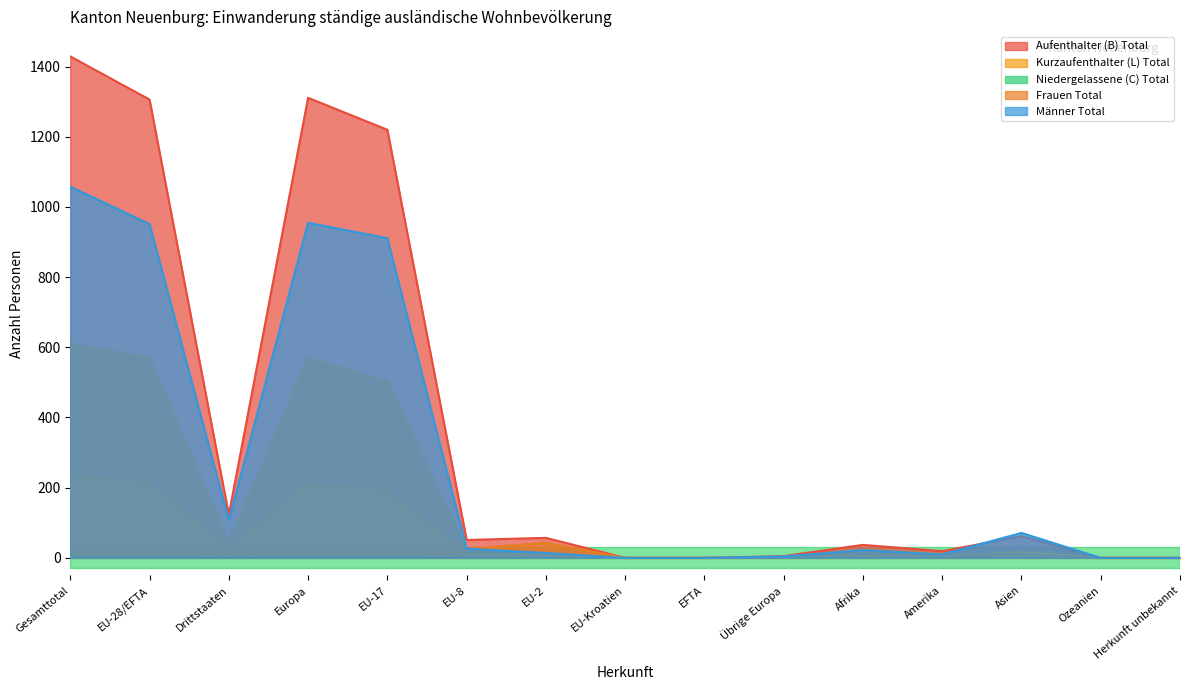

Reading left to right, transcribe all the data shown in this chart.

Aufenthalter (B) Total: Gesamttotal=1429	EU-28/EFTA=1306	Drittstaaten=123	Europa=1311	EU-17=1220	EU-8=51	EU-2=57	EU-Kroatien=0	EFTA=0	Übrige Europa=5	Afrika=37	Amerika=19	Asien=62	Ozeanien=0	Herkunft unbekannt=0
Kurzaufenthalter (L) Total: Gesamttotal=237	EU-28/EFTA=212	Drittstaaten=25	Europa=212	EU-17=190	EU-8=10	EU-2=12	EU-Kroatien=0	EFTA=0	Übrige Europa=0	Afrika=5	Amerika=2	Asien=18	Ozeanien=0	Herkunft unbekannt=0
Niedergelassene (C) Total: Gesamttotal=3	EU-28/EFTA=2	Drittstaaten=1	Europa=2	EU-17=2	EU-8=0	EU-2=0	EU-Kroatien=0	EFTA=0	Übrige Europa=0	Afrika=0	Amerika=0	Asien=1	Ozeanien=0	Herkunft unbekannt=0
Frauen Total: Gesamttotal=611	EU-28/EFTA=569	Drittstaaten=42	Europa=570	EU-17=501	EU-8=25	EU-2=43	EU-Kroatien=0	EFTA=0	Übrige Europa=1	Afrika=20	Amerika=11	Asien=10	Ozeanien=0	Herkunft unbekannt=0
Männer Total: Gesamttotal=1058	EU-28/EFTA=951	Drittstaaten=107	Europa=955	EU-17=911	EU-8=26	EU-2=14	EU-Kroatien=0	EFTA=0	Übrige Europa=4	Afrika=22	Amerika=10	Asien=71	Ozeanien=0	Herkunft unbekannt=0